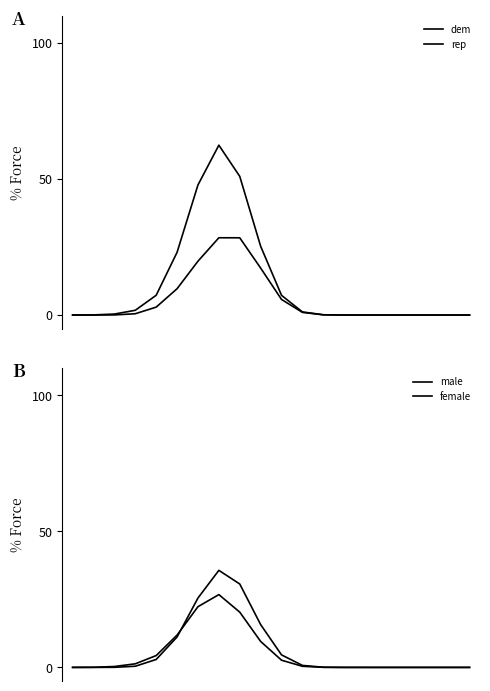

What is the sum of the dem values at 2 and 16?

0.4